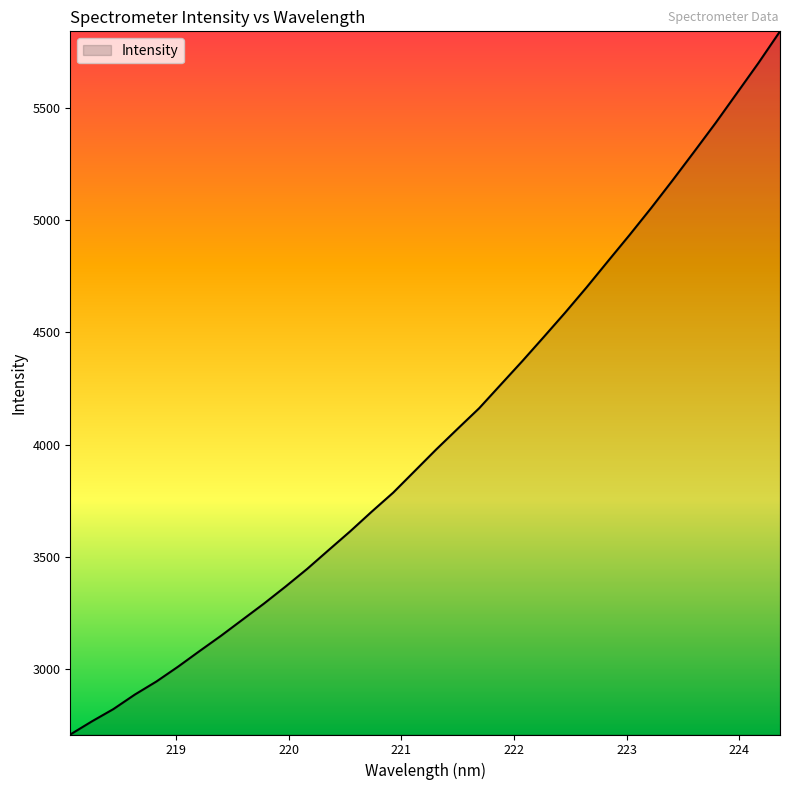

What is the difference between the maximum and minimum values?

3131.7